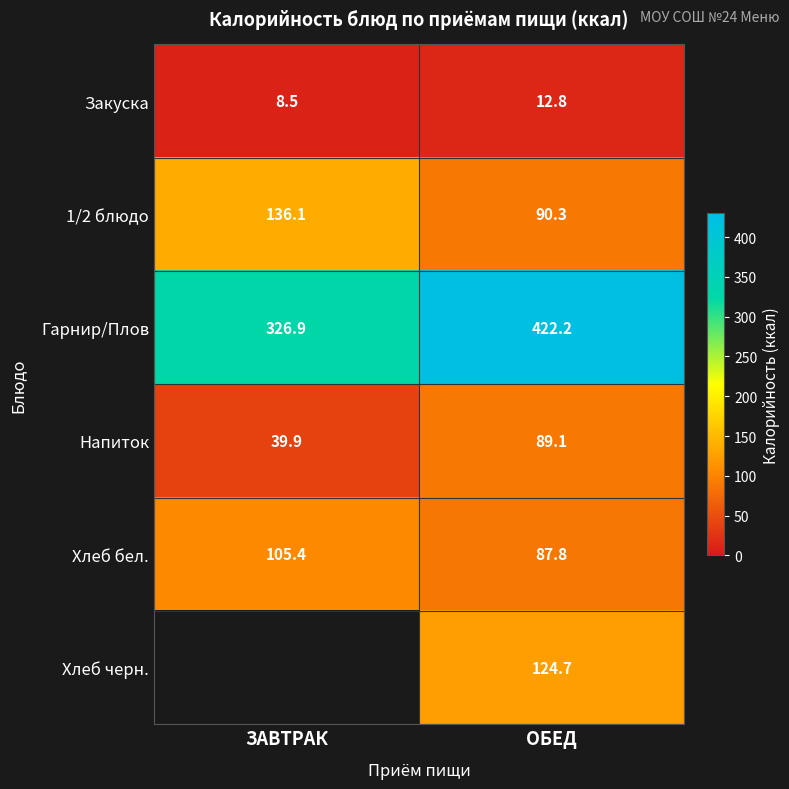

Between ЗАВТРАК and ОБЕД, which is larger?

ОБЕД